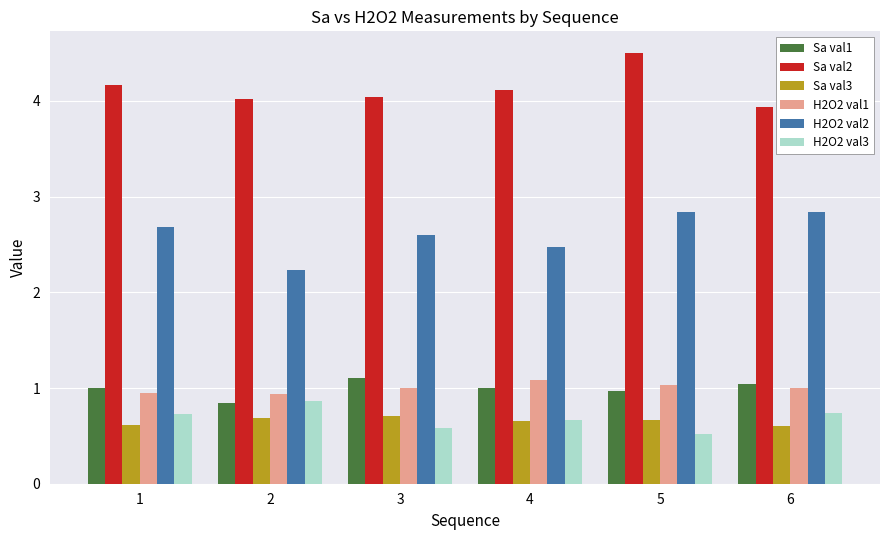

What is the difference between the highest and lowest values at 6?

3.3